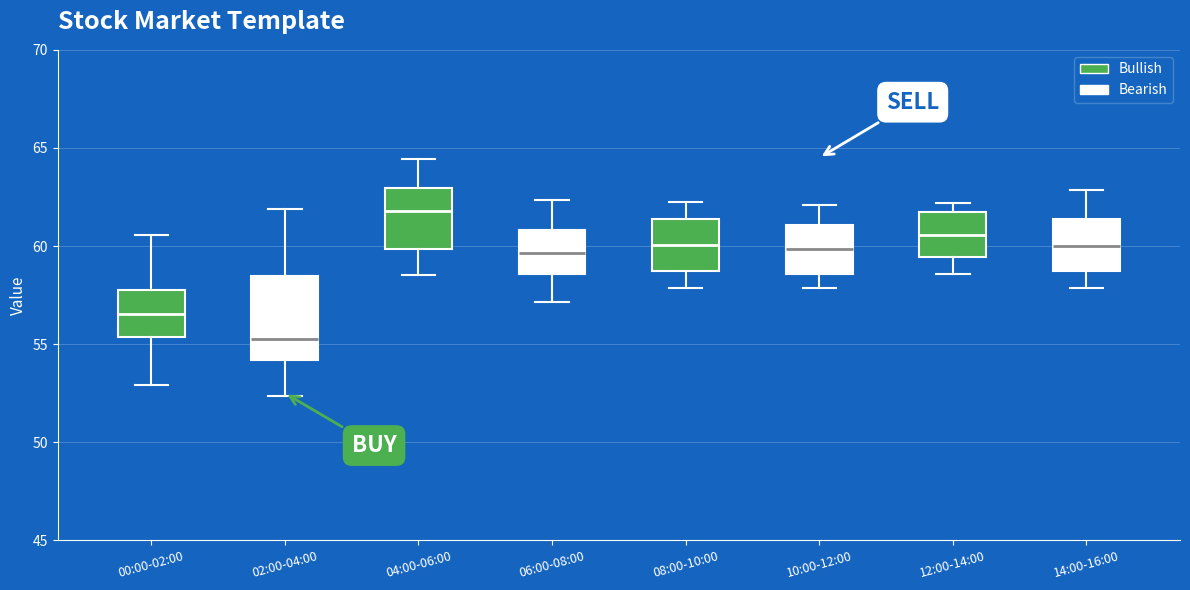

Reading left to right, transcribe this box plot: for each box, give where its median line is, the range the box spans, and where its two whiskers end, as read against the y-axis. The values are not printed on the chart, so give them approximately, as read against the axis.

00:00-02:00: median 56.5, box 55.5 to 58.0, whiskers 53.0 to 60.5
02:00-04:00: median 55.5, box 54.0 to 58.5, whiskers 52.5 to 62.0
04:00-06:00: median 62.0, box 60.0 to 63.0, whiskers 58.5 to 64.5
06:00-08:00: median 59.5, box 58.5 to 61.0, whiskers 57.0 to 62.5
08:00-10:00: median 60.0, box 58.5 to 61.5, whiskers 58.0 to 62.5
10:00-12:00: median 60.0, box 58.5 to 61.0, whiskers 58.0 to 62.0
12:00-14:00: median 60.5, box 59.5 to 61.5, whiskers 58.5 to 62.0
14:00-16:00: median 60.0, box 58.5 to 61.5, whiskers 58.0 to 63.0